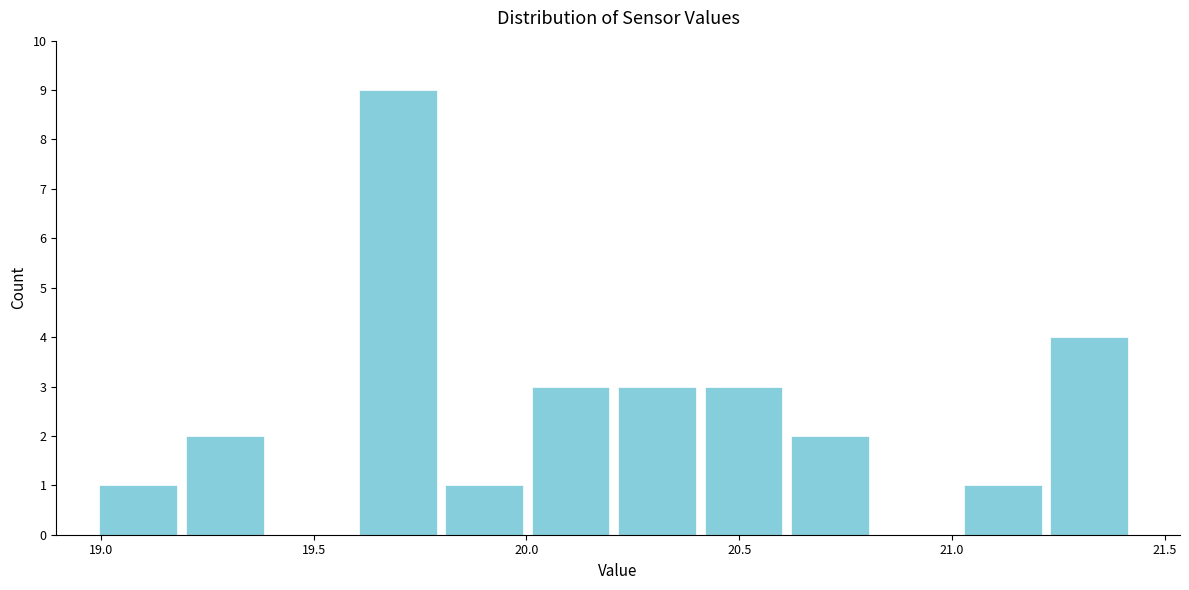

Which range on the x-axis has the tallest bar?

19.60 to 19.80